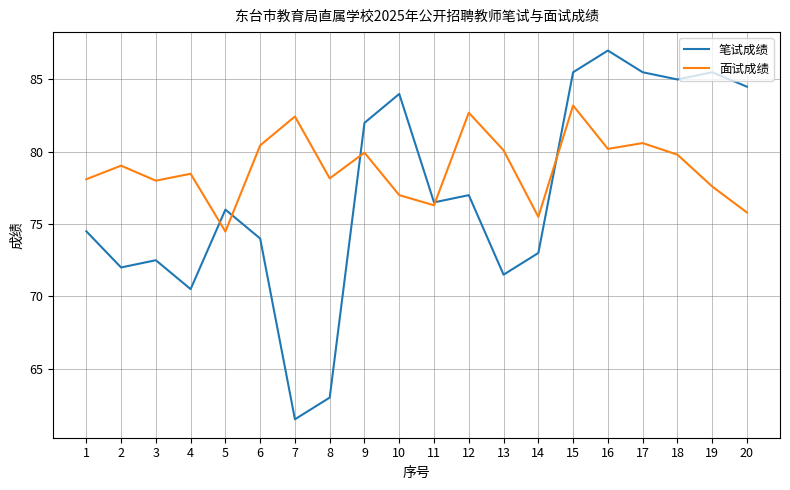

True or false: 笔试成绩 and 面试成绩 cross at least once.

True